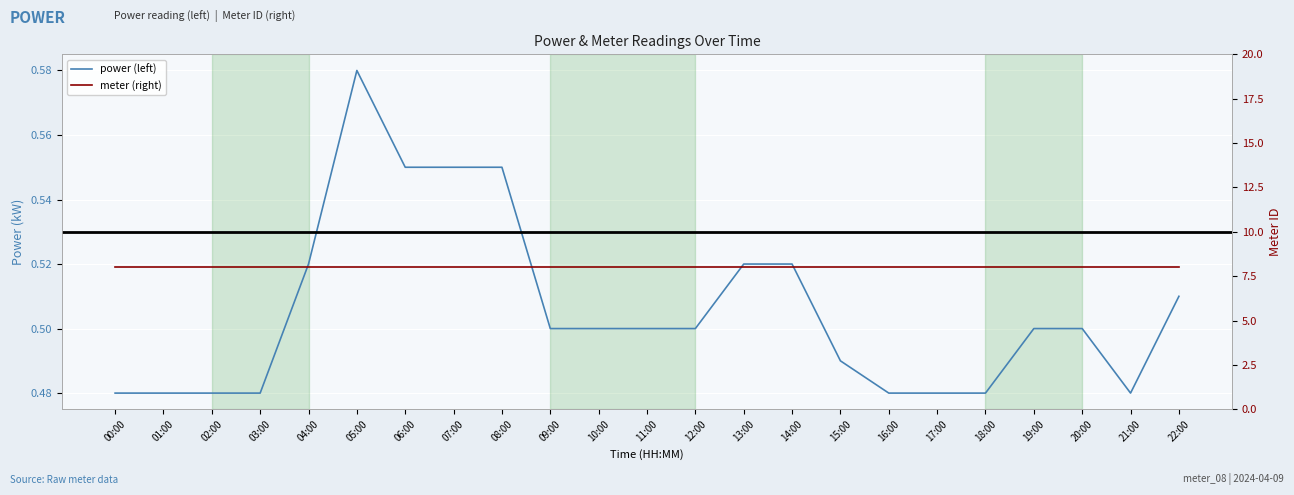

Read the power (left) value at 14:00.

0.5